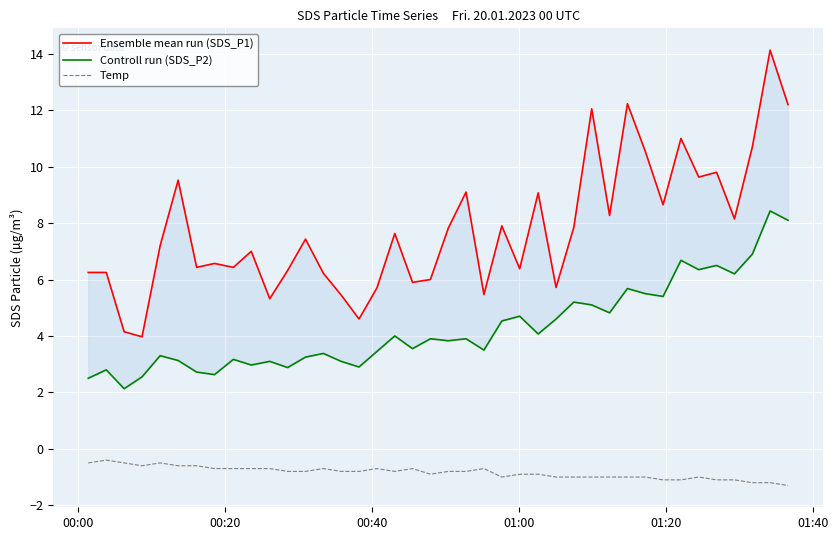

What is the difference between the maximum and minimum values in the Ensemble mean run (SDS_P1) series?

10.2